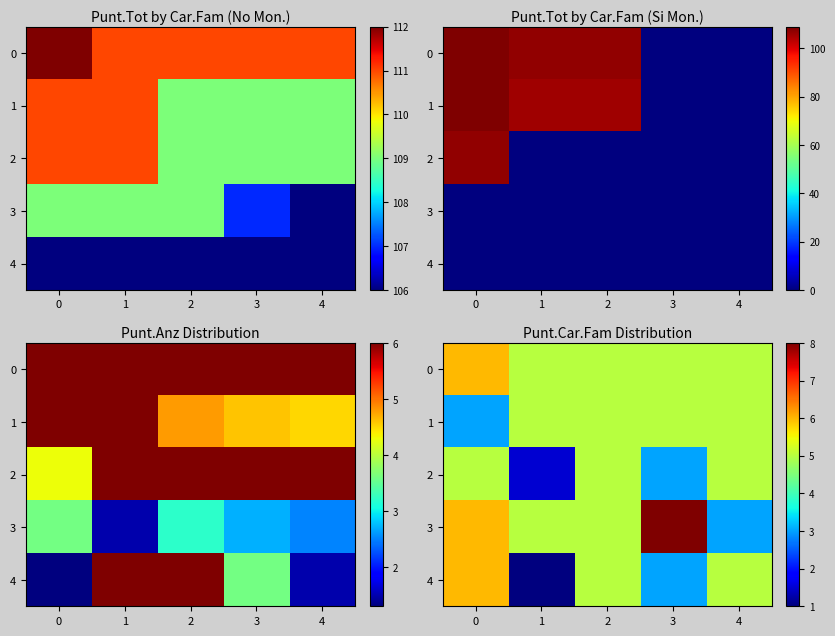

What is the lowest value of the 0 series?

5.0